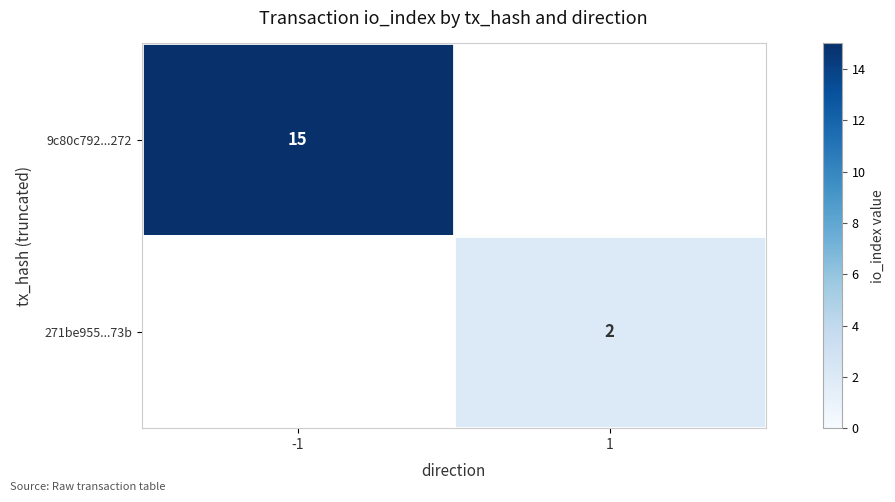

What is the spread (max minus min) of values at 1?

2